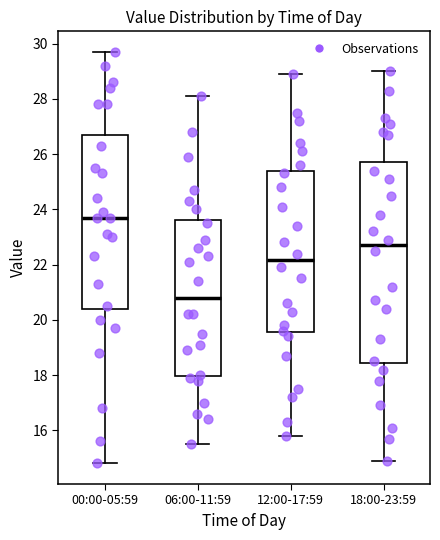

Which box is the tallest, from its lower edge to its upper edge?

18:00-23:59